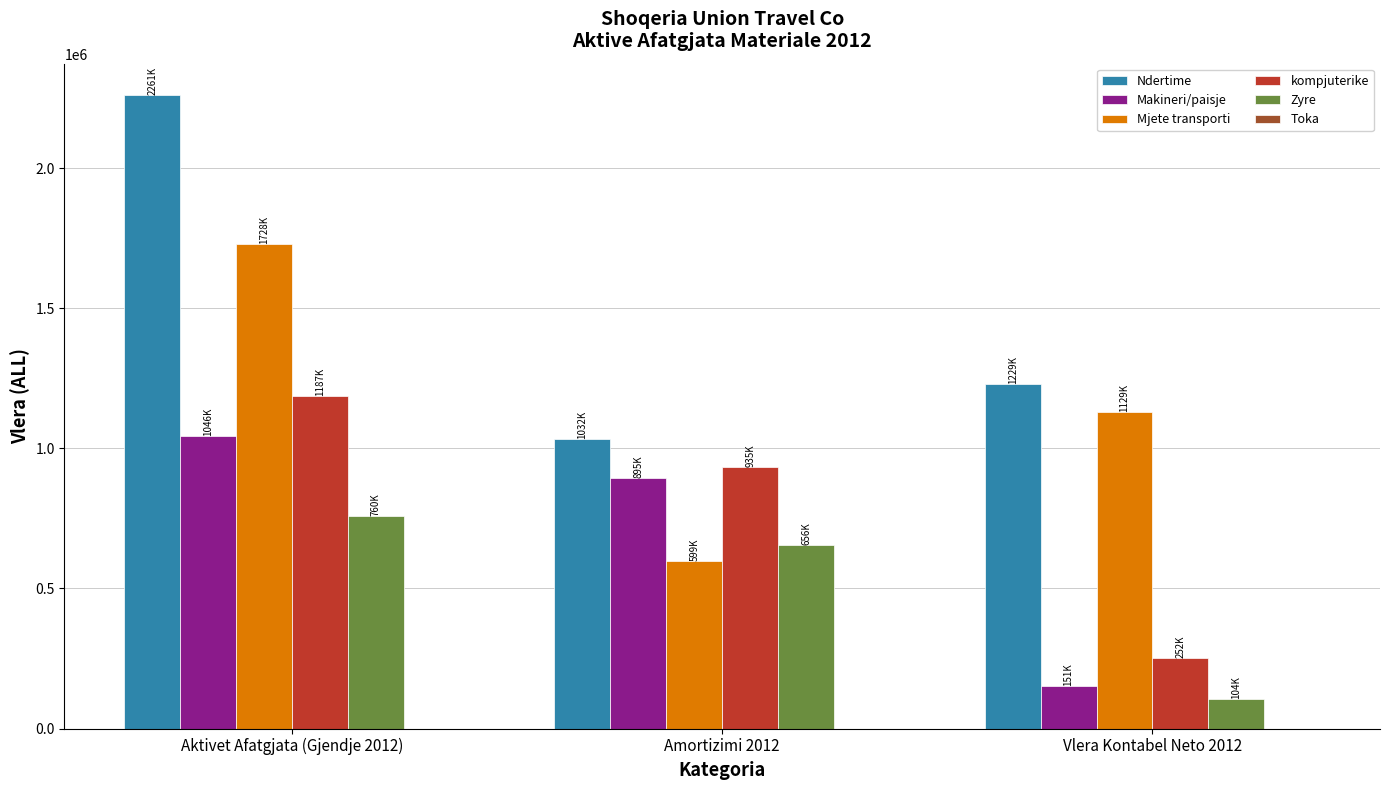

Where is kompjuterike nearest to the value 719371?

Amortizimi 2012